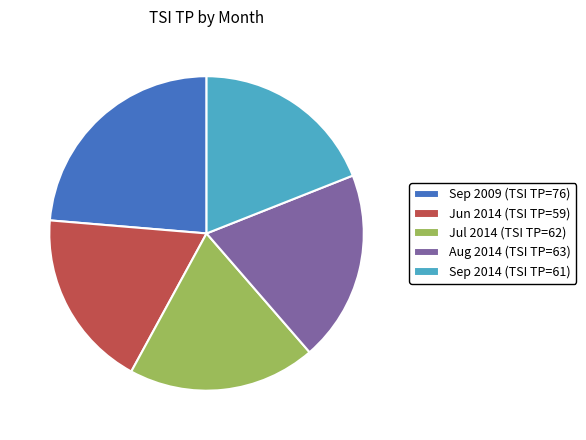

Combined, do Sep 2014 (TSI TP=61) and Aug 2014 (TSI TP=63) account for over 50%?

No